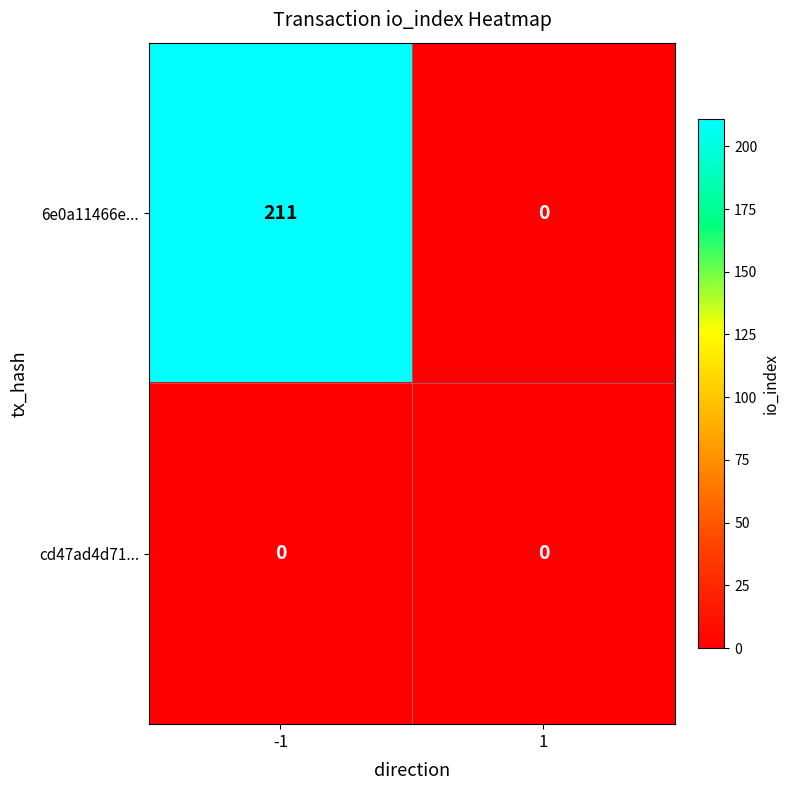

Reading right to left, what are all the values shown in this chart?

6e0a11466e...: 0	211
cd47ad4d71...: 0	0